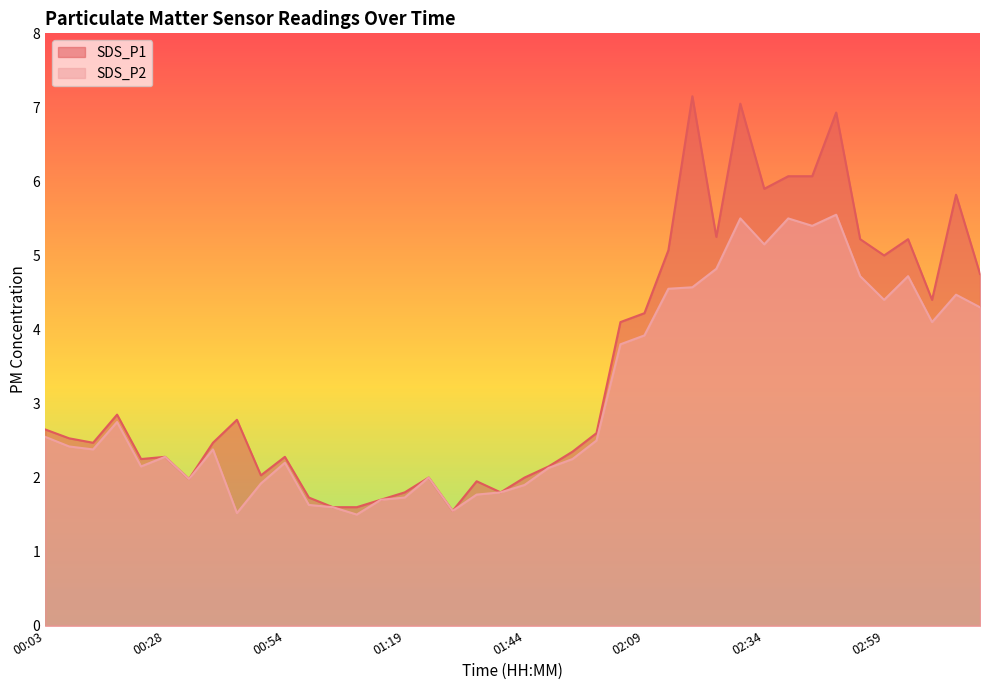

True or false: SDS_P1 has more than 1 interior local peaks.

True